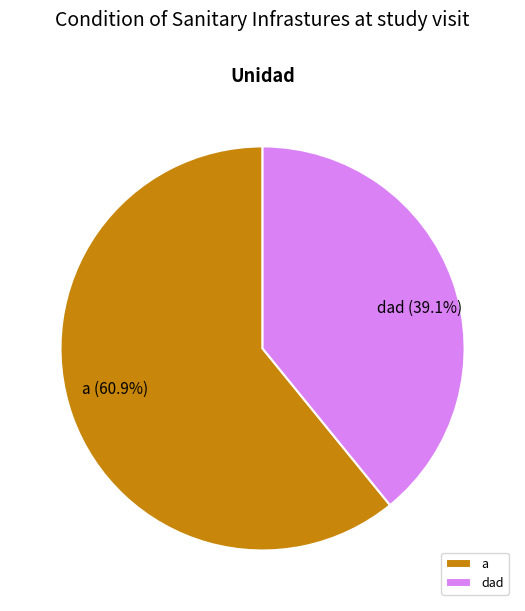

Does dad account for over 50% of the chart?

No